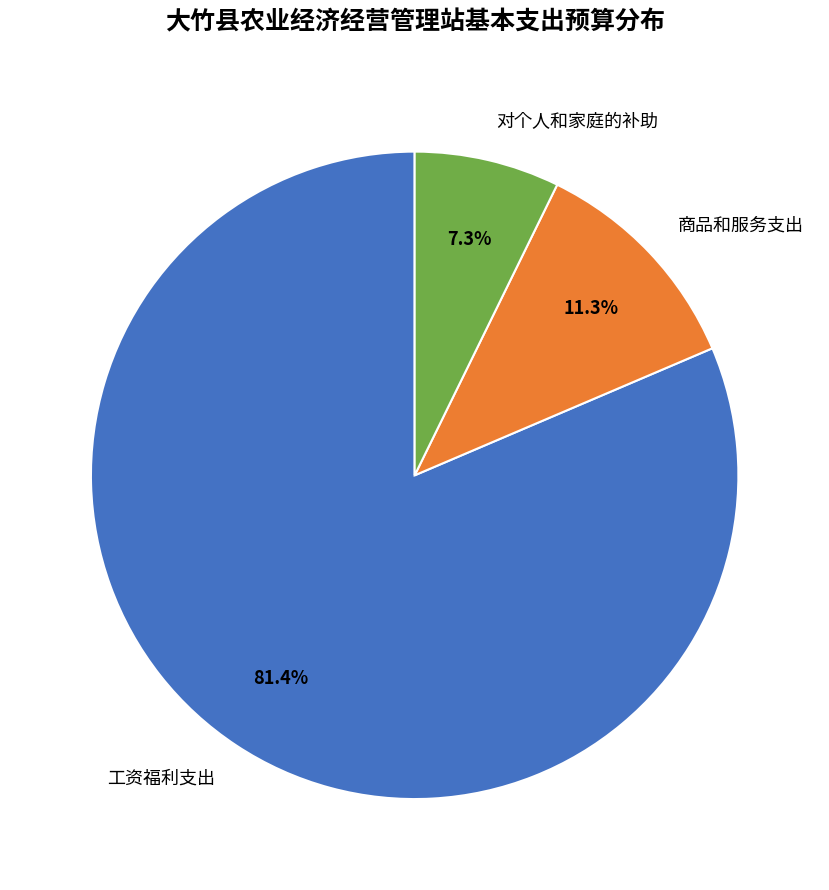

What percentage is the 工资福利支出 slice, to the nearest percent?

81%